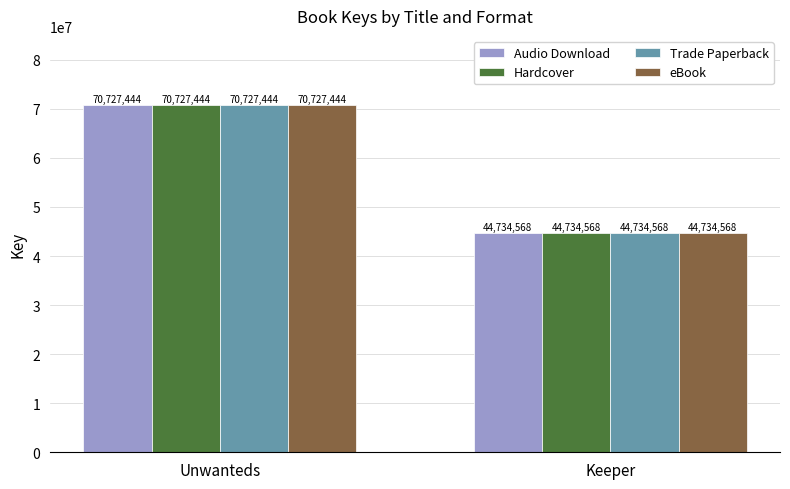

What is the total value across all series at Keeper?

178938272